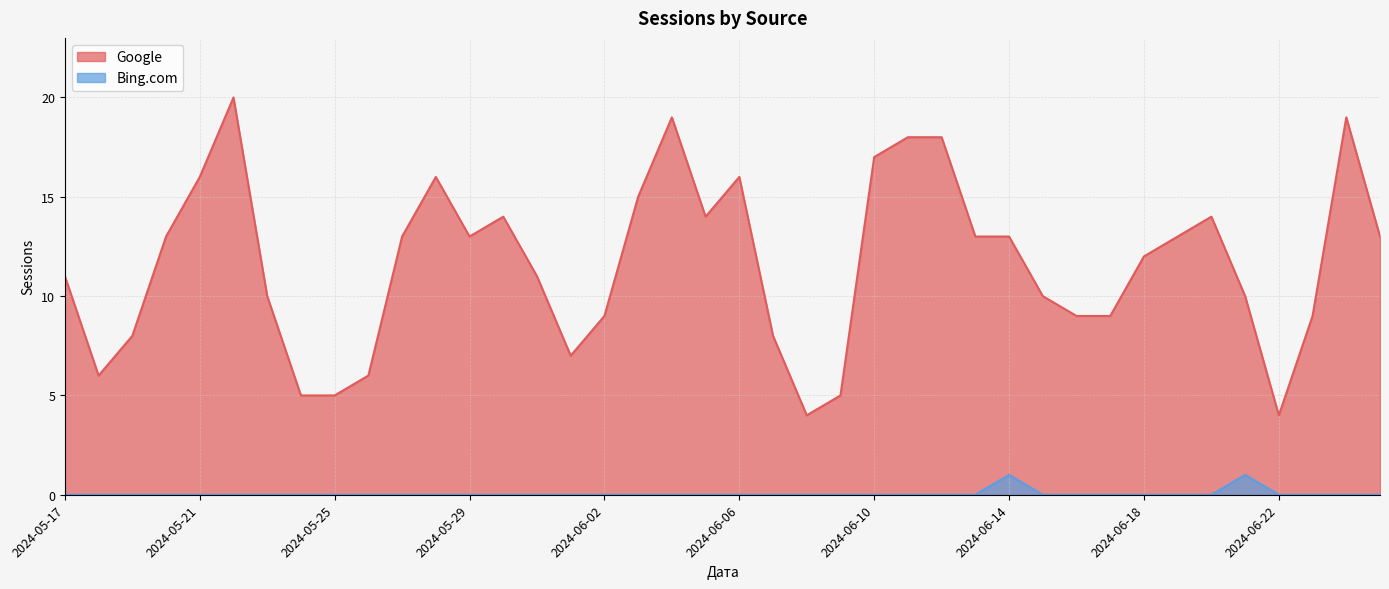

Which series has the largest total across all categories?

Google